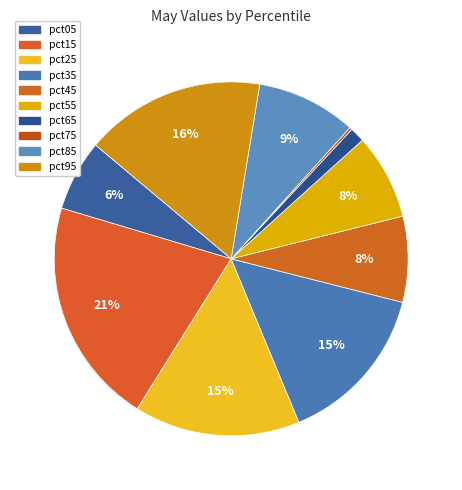

Which slice is the largest?

pct15